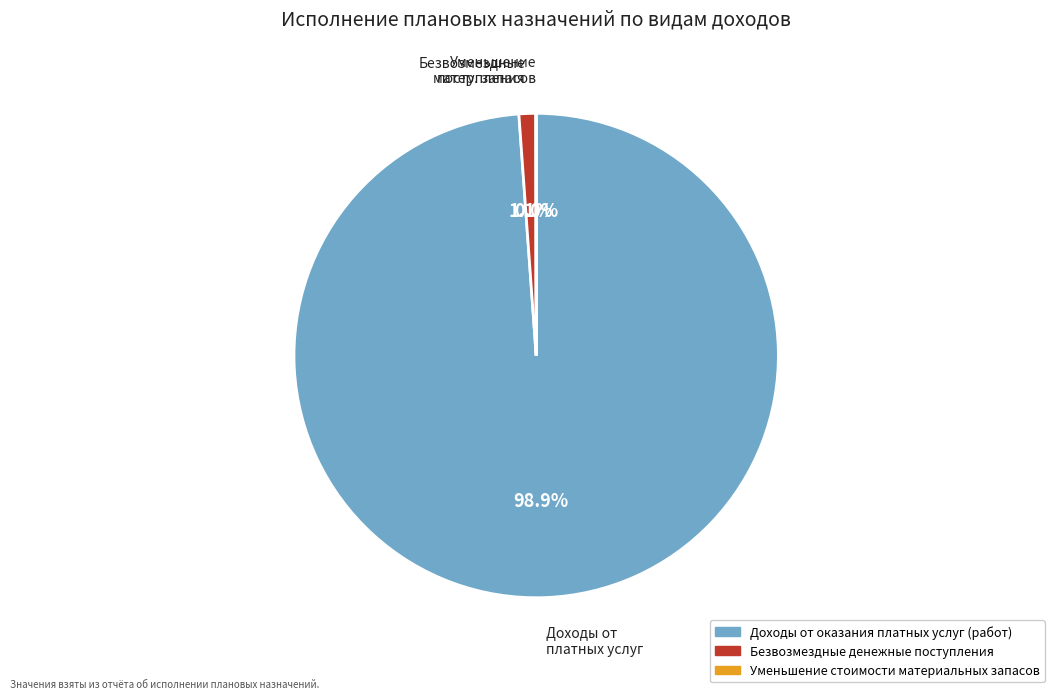

What is the largest slice in the pie chart?

Доходы от оказания платных услуг (работ)